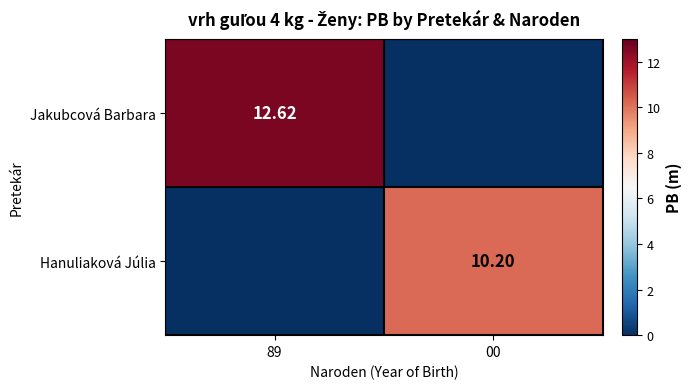

At how many categories does at least one series exceed 9?

2